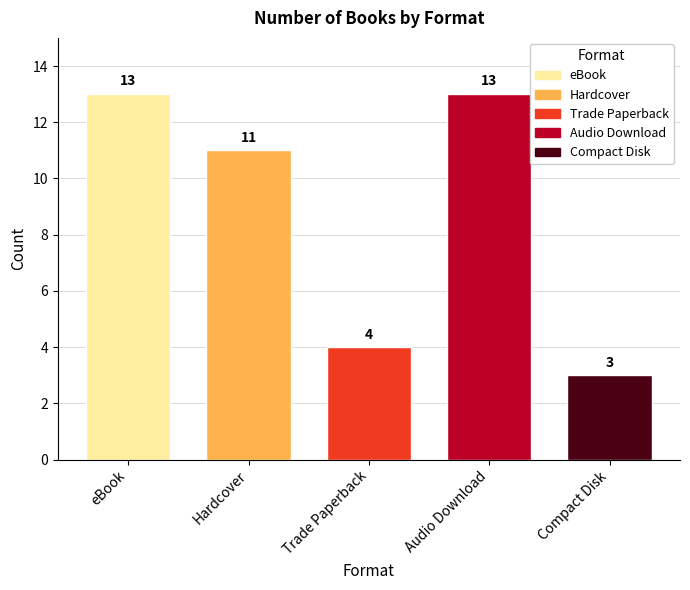

The value at Trade Paperback is 4. True or false?

True